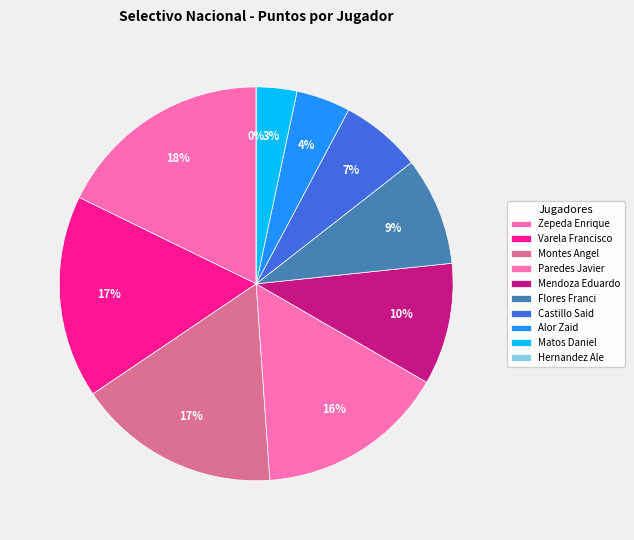

Is there a majority slice in this chart?

No